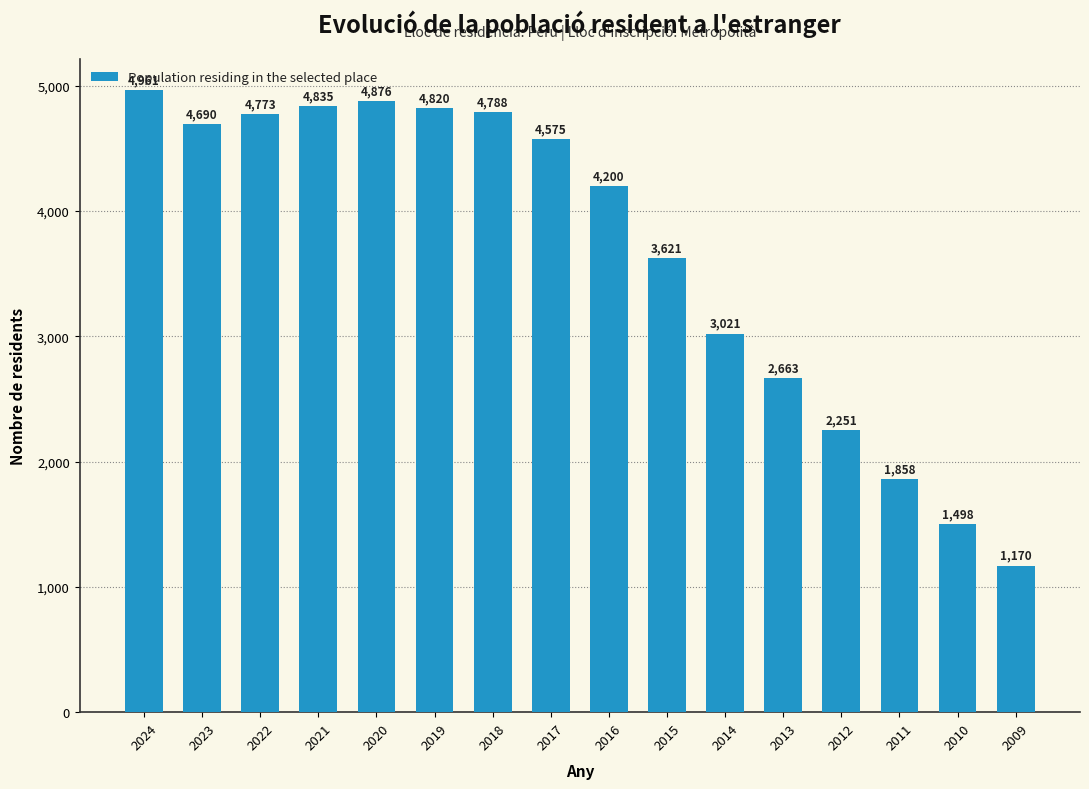

Count the number of data series in this chart.

1